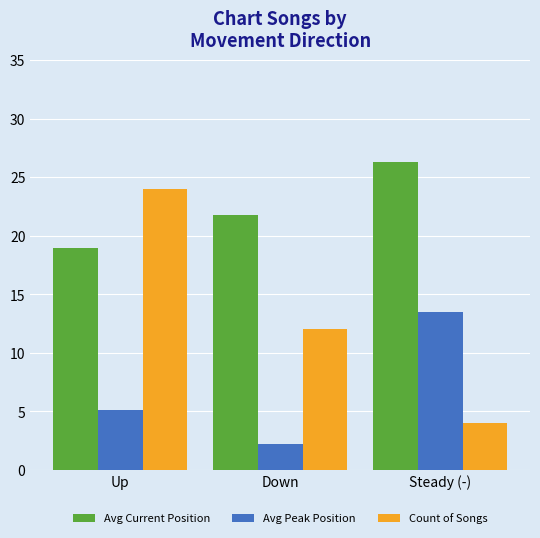

How many bars are there in each group?

3